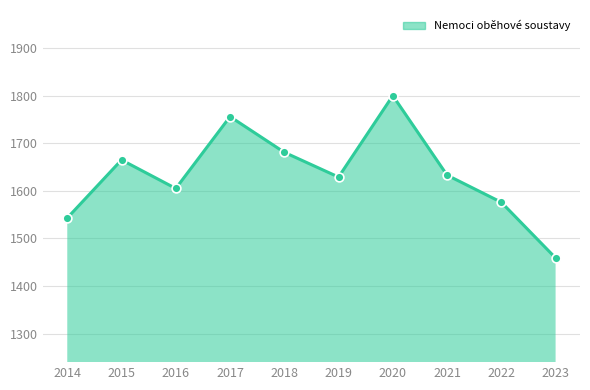

Between 2018 and 2017, which is larger?

2017